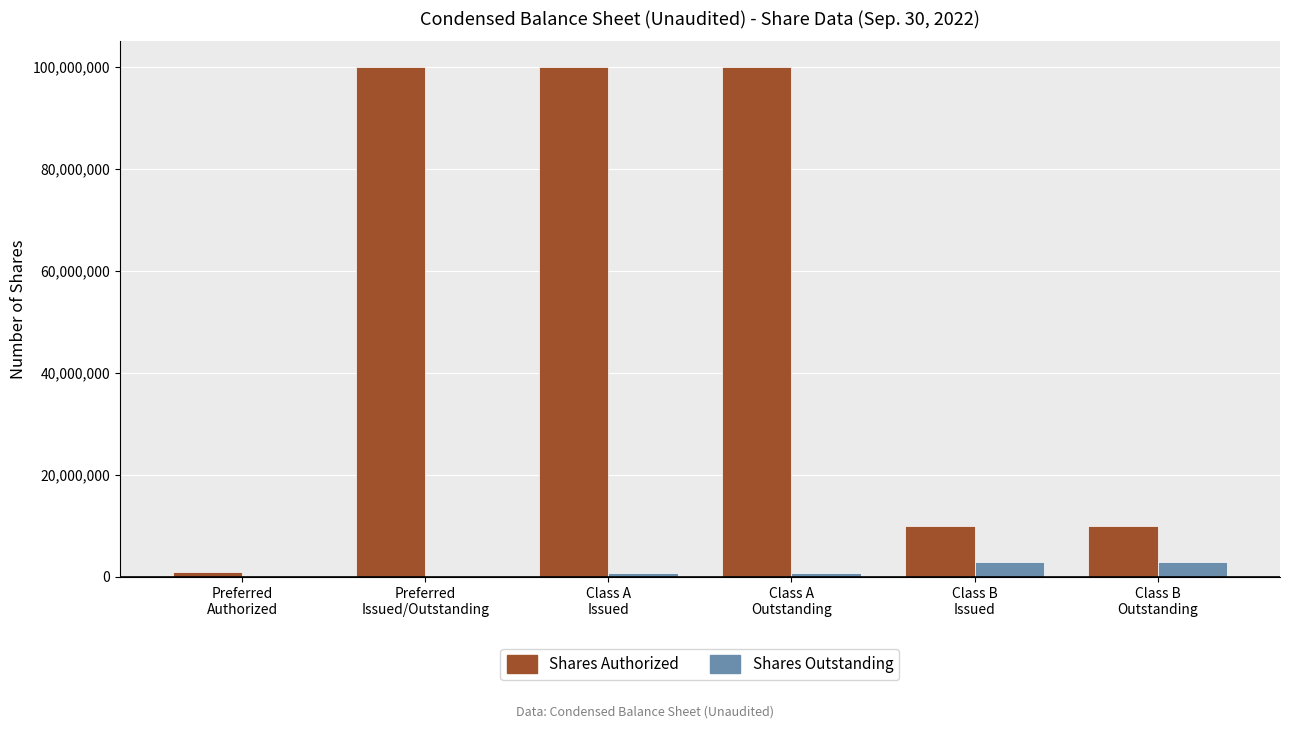

What is the greatest value displayed?

100000000